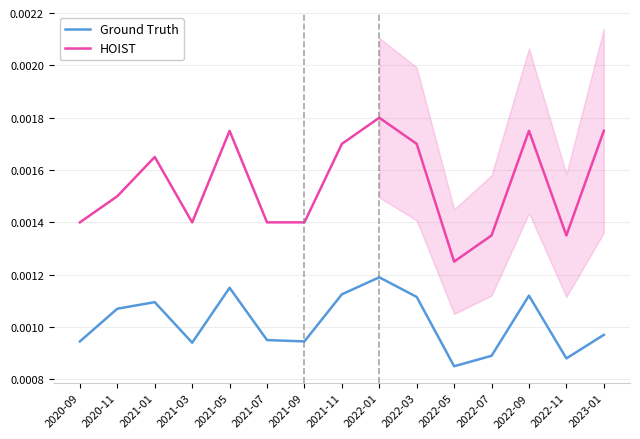

Where is Ground Truth nearest to the value 0?

2022-05